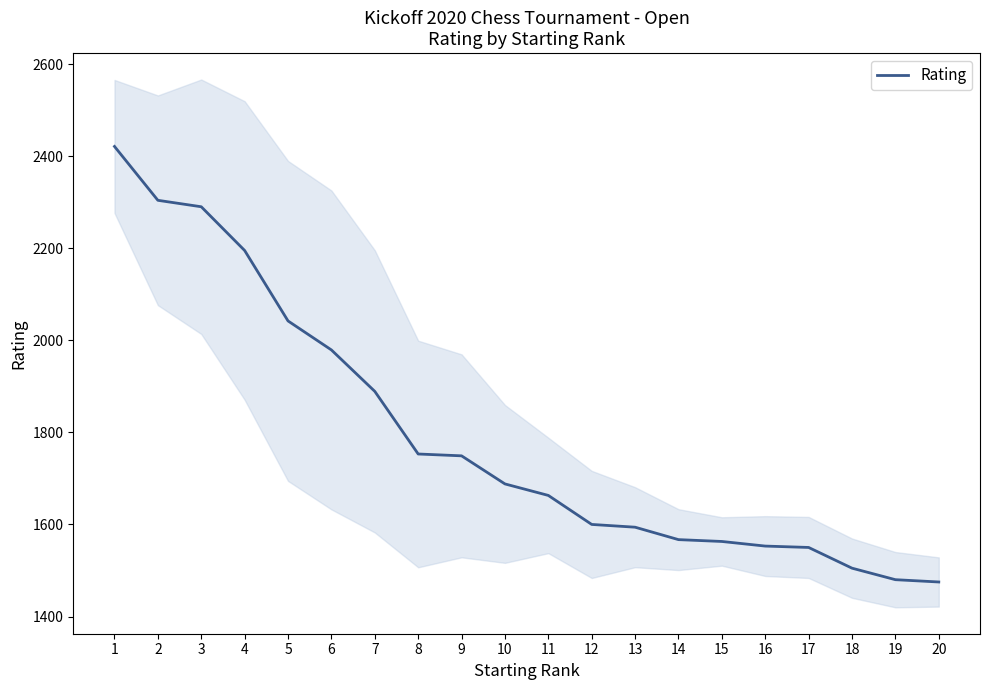

What is the value of the 19th point from the left?

1480